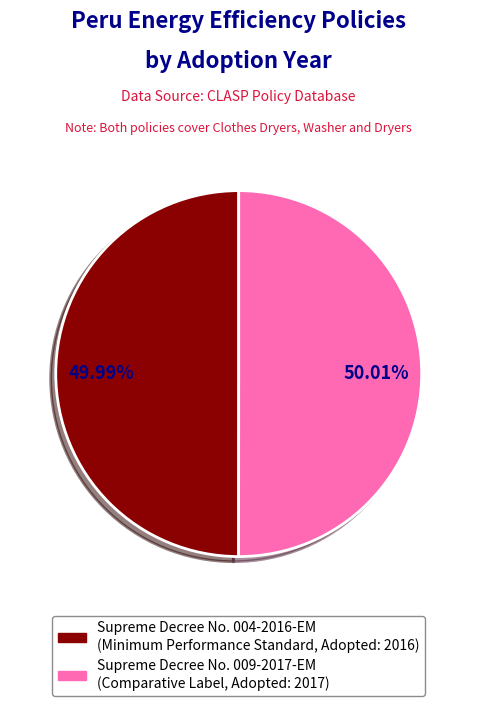

Does any single category account for the majority?

Yes